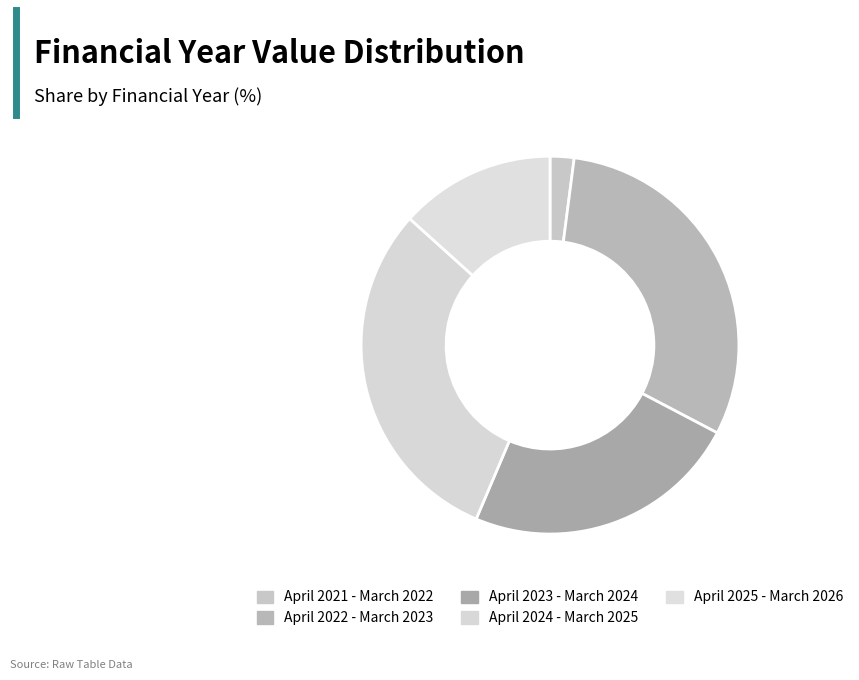

Is there a majority slice in this chart?

No